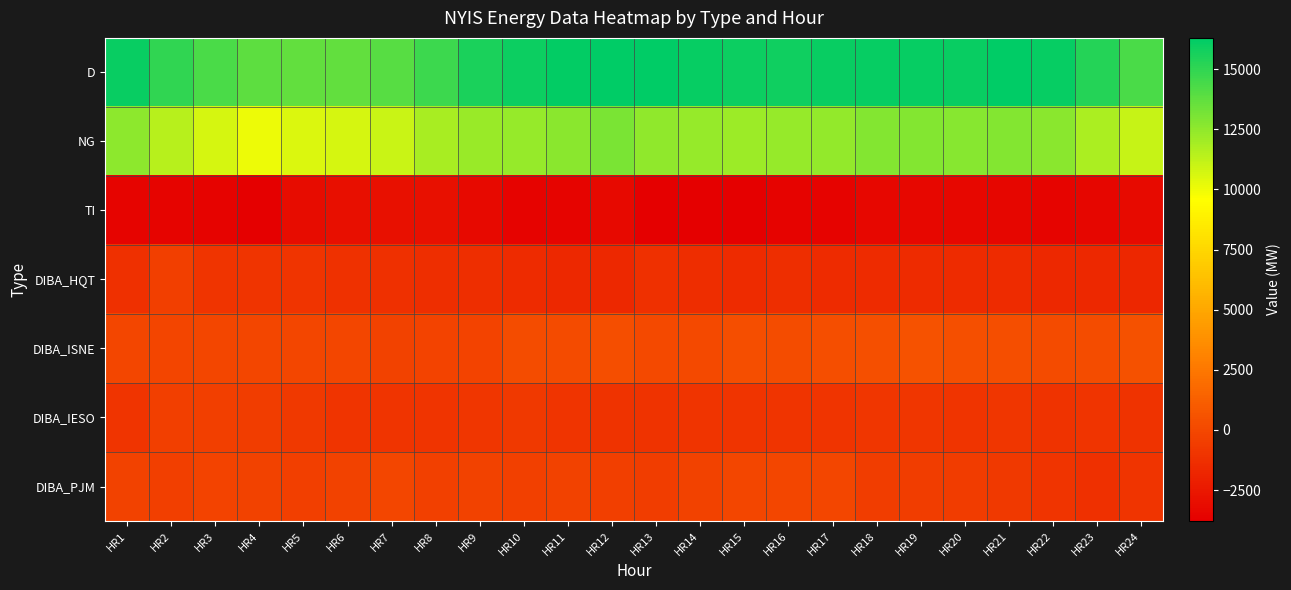

Which series has the largest total across all categories?

D